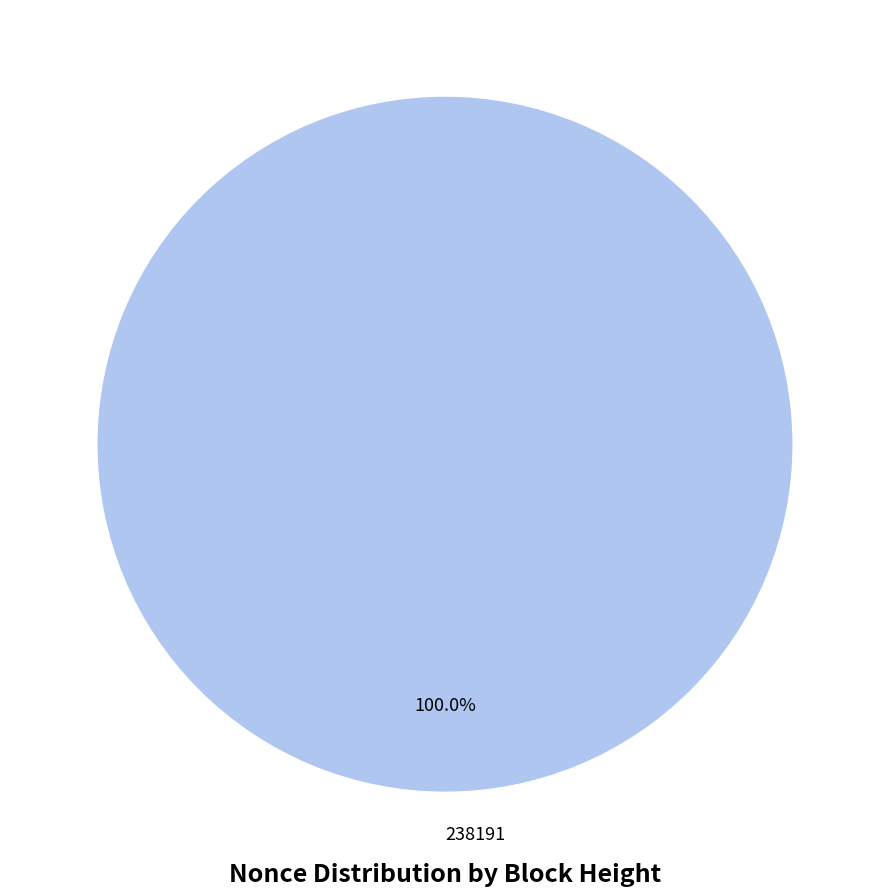

Is there any slice that represents more than half of the pie?

Yes